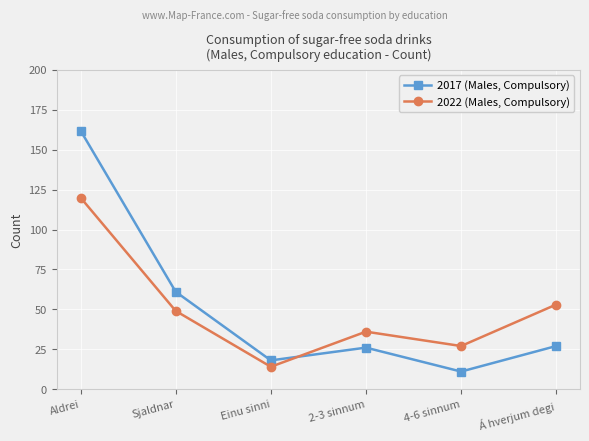

What is the spread (max minus min) of values at 4-6 sinnum?

16